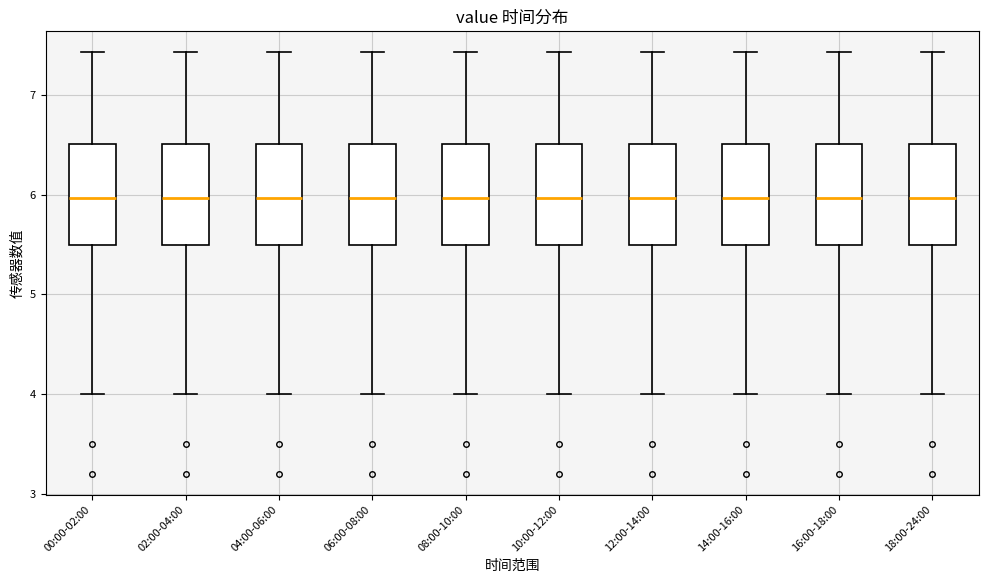

Where is the upper edge of the box for 02:00-04:00 on the y-axis? The values are not printed on the chart, so give them approximately, as read against the axis.

6.5